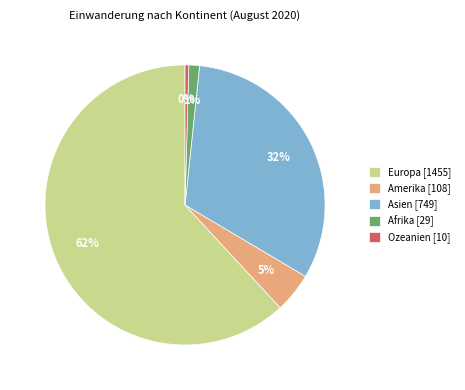

True or false: Afrika accounts for 11% of the total.

False